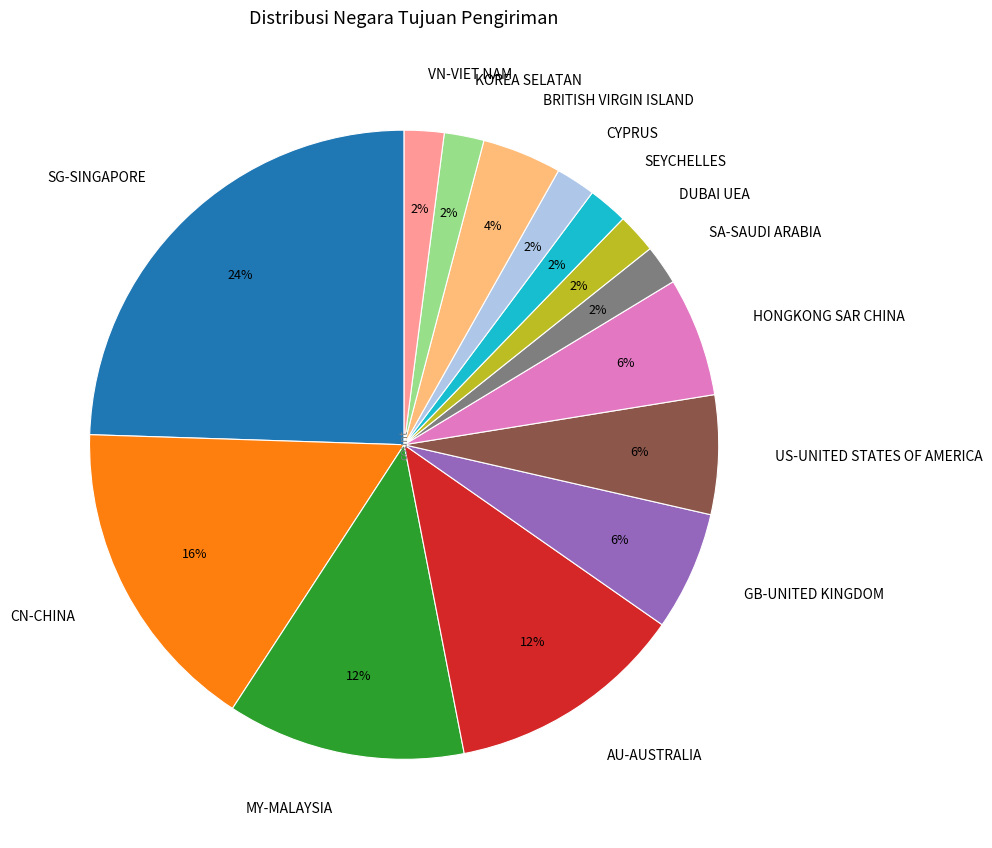

To the nearest percent, what percentage of the pie is BRITISH VIRGIN ISLAND?

4%